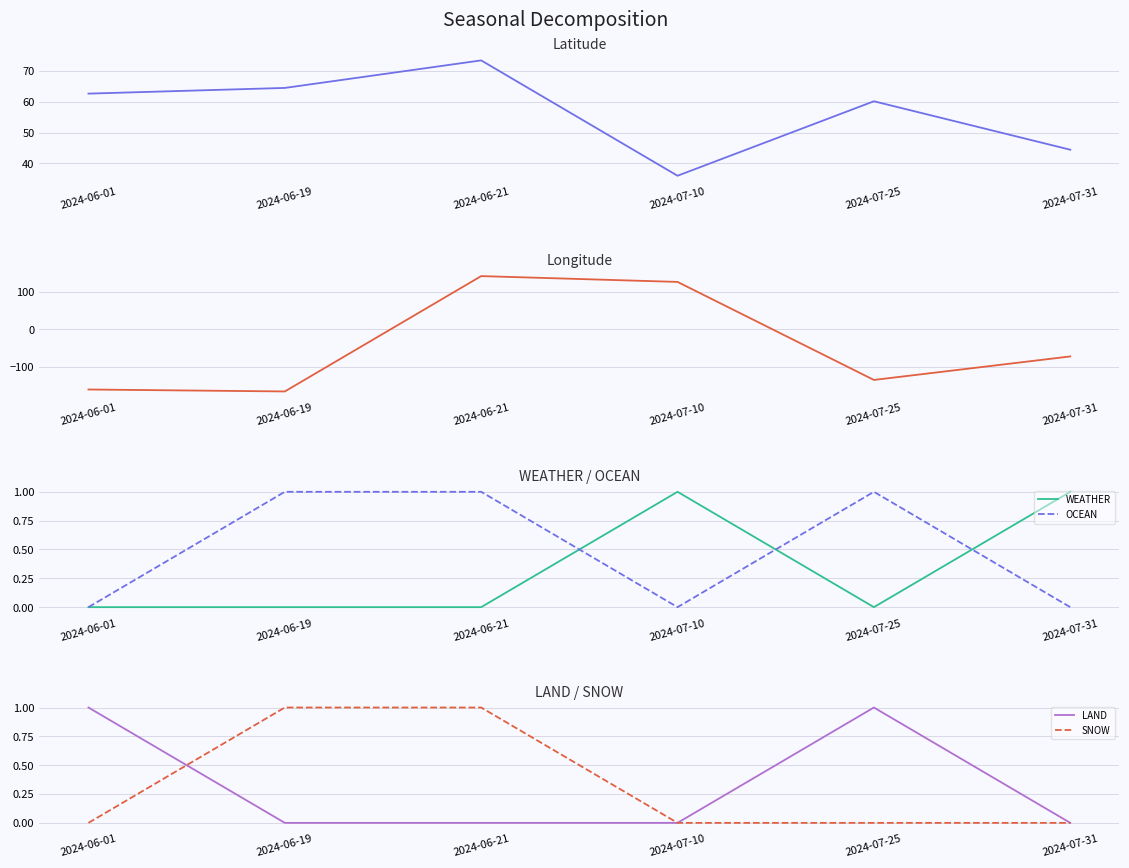

How many lines are shown in the chart?

6